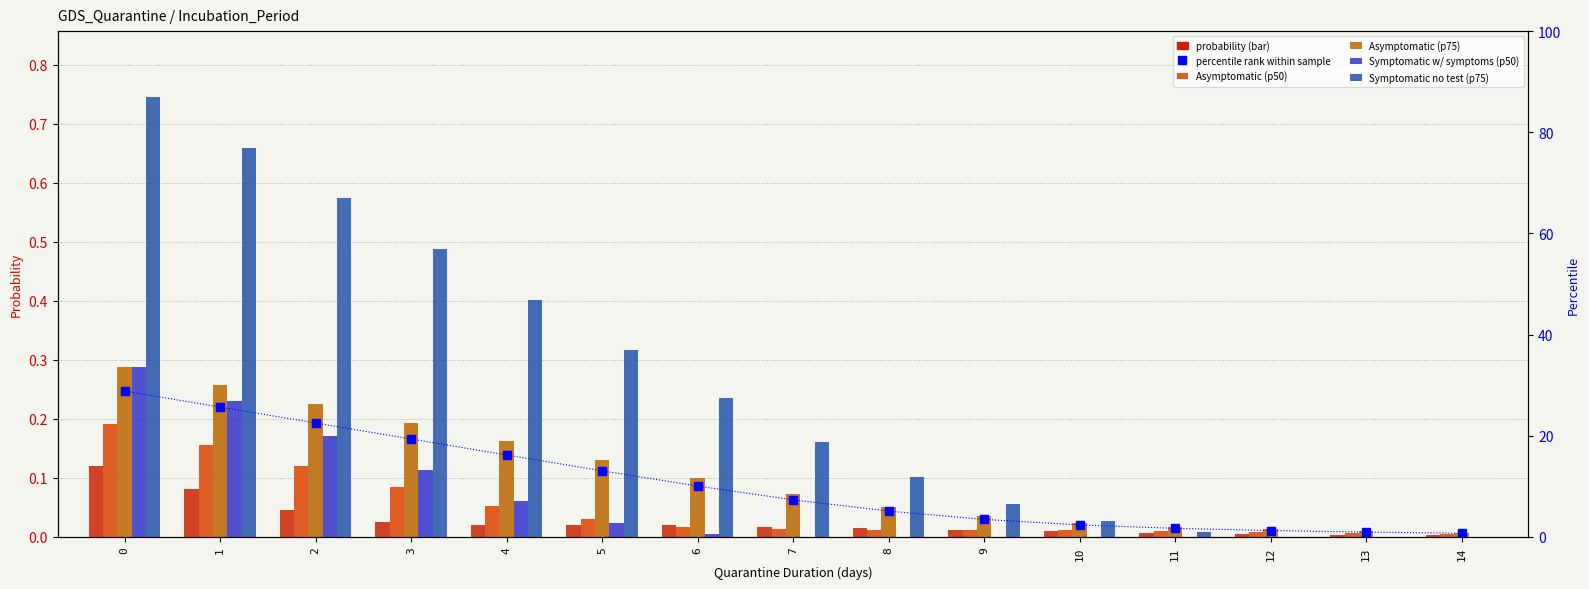

What is the sum of all Symptomatic no test (p75) values?

3.8